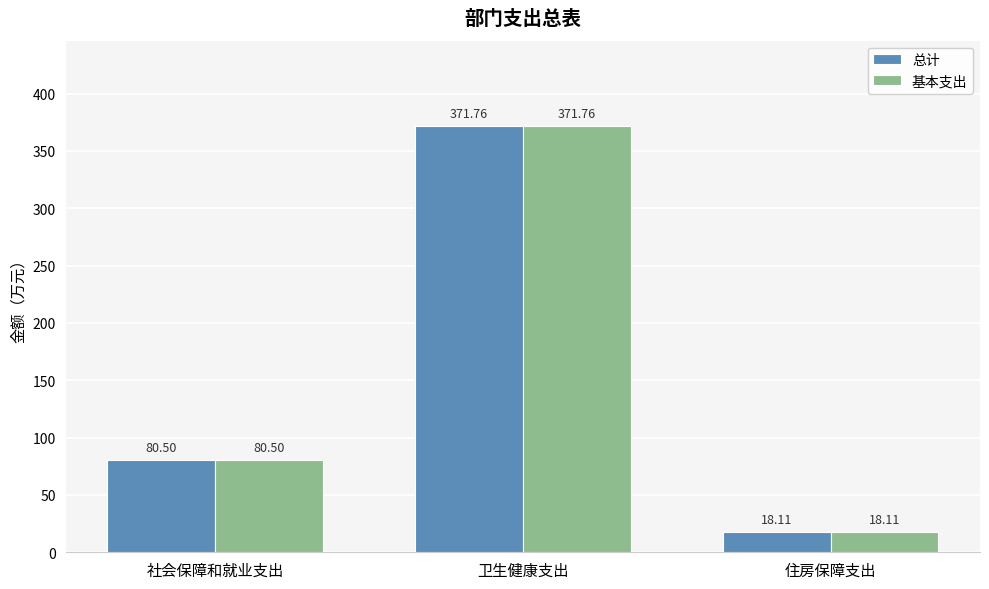

How many values in the 基本支出 series exceed 80?

2